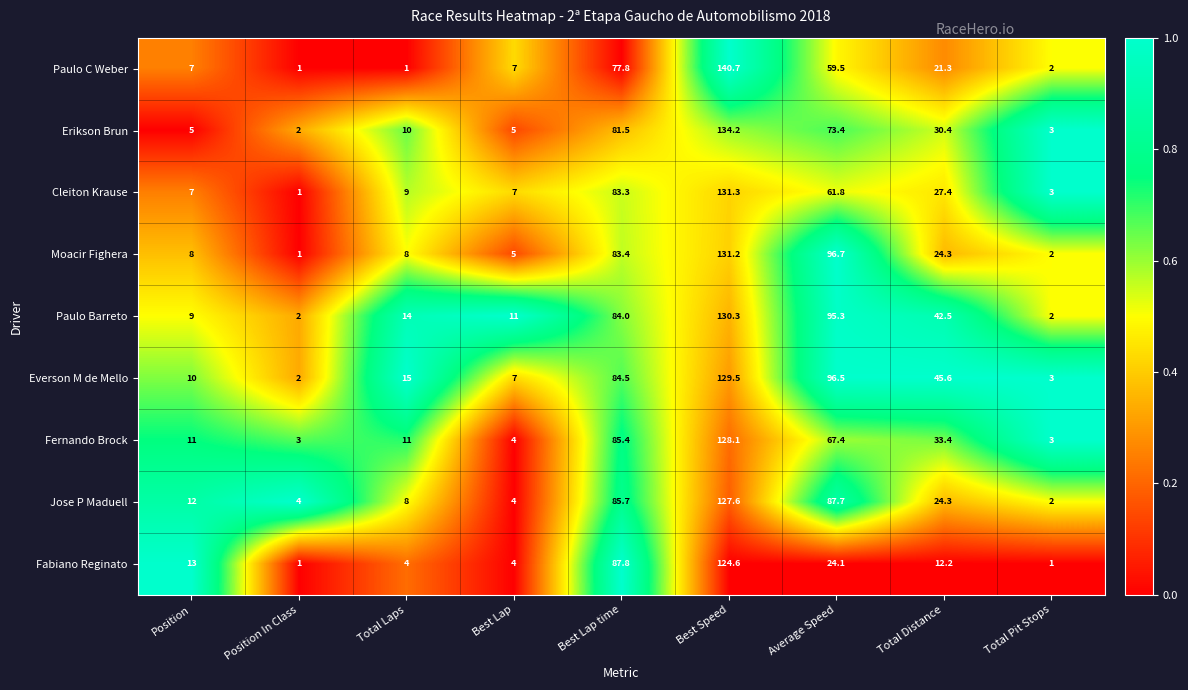

Rank the categories by Everson M de Mello value from highest to lowest.

Best Speed, Average Speed, Best Lap time, Total Distance, Total Laps, Position, Best Lap, Total Pit Stops, Position In Class